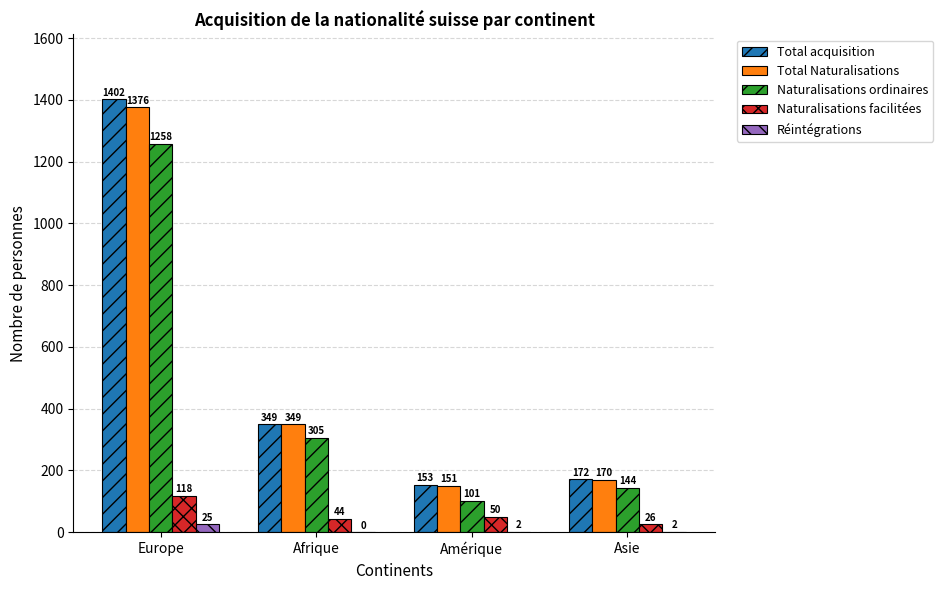

What is the total value across all series at Europe?

4179